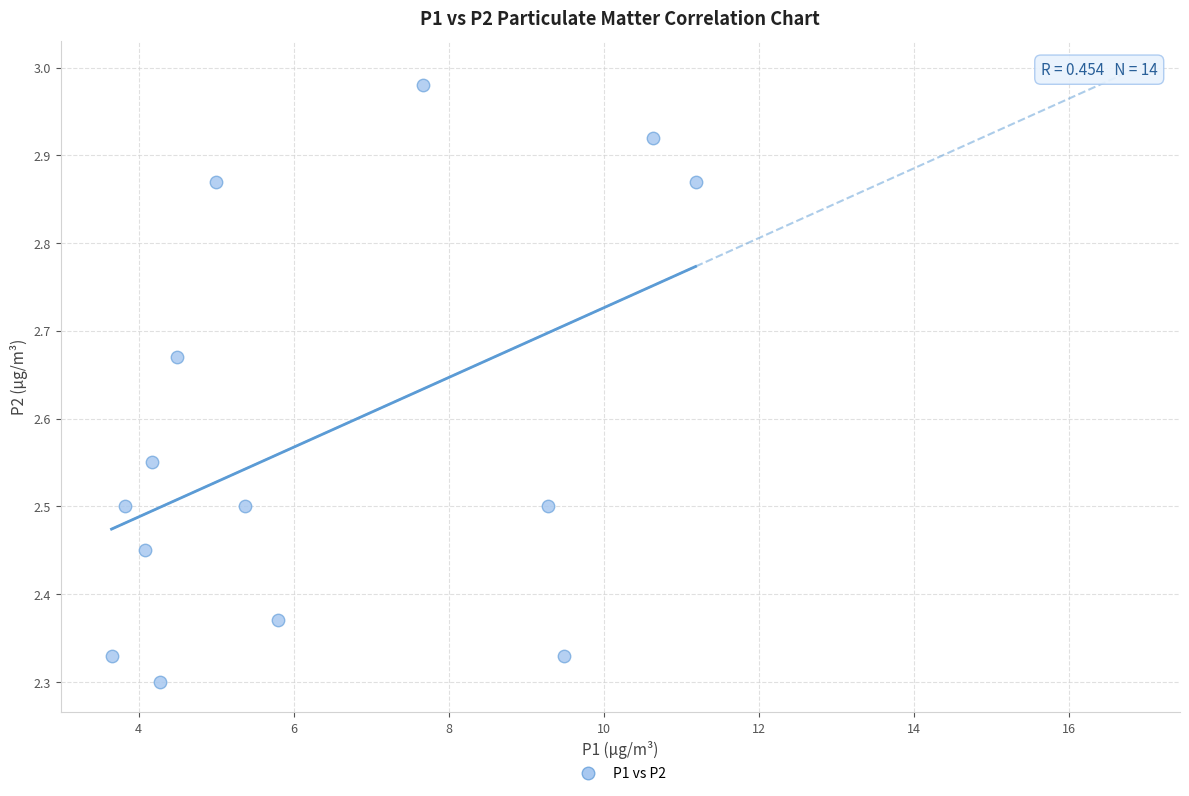

What is the range of Y values (max minus min)?

0.7